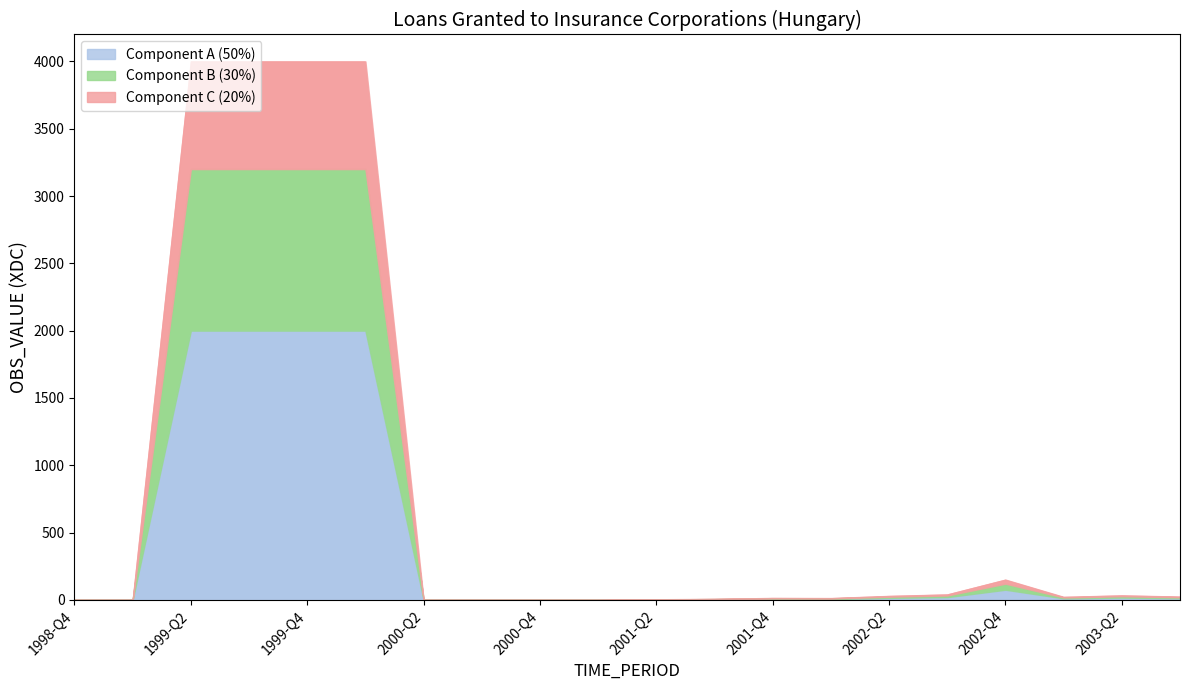

What is the maximum value shown in the chart?

4000